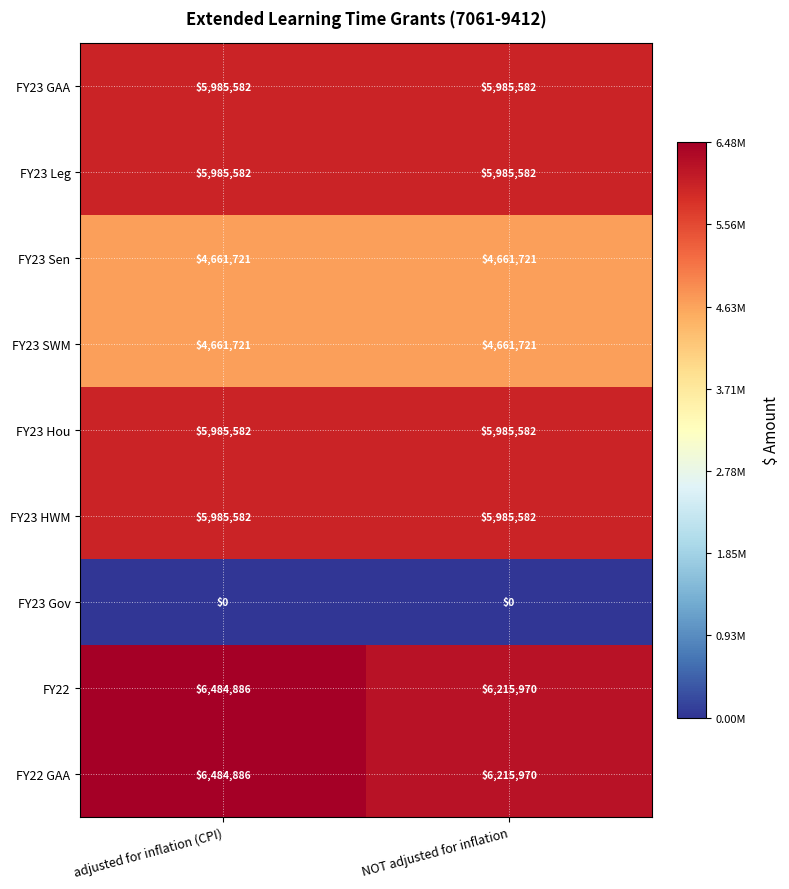

What is the difference between the highest and lowest values at adjusted for inflation (CPI)?

6484886